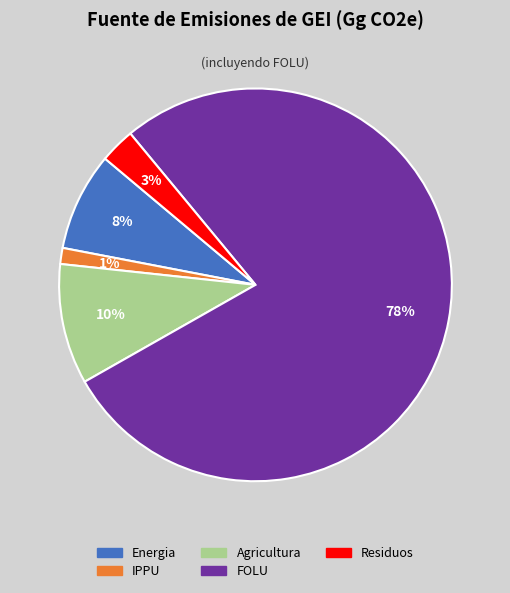

Is the sum of Agricultura and Energia greater than half?

No